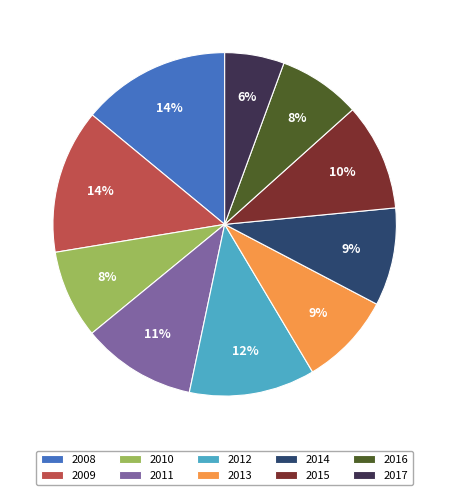

To the nearest percent, what is the difference between the 2015 and 2012 slice percentages?

2%